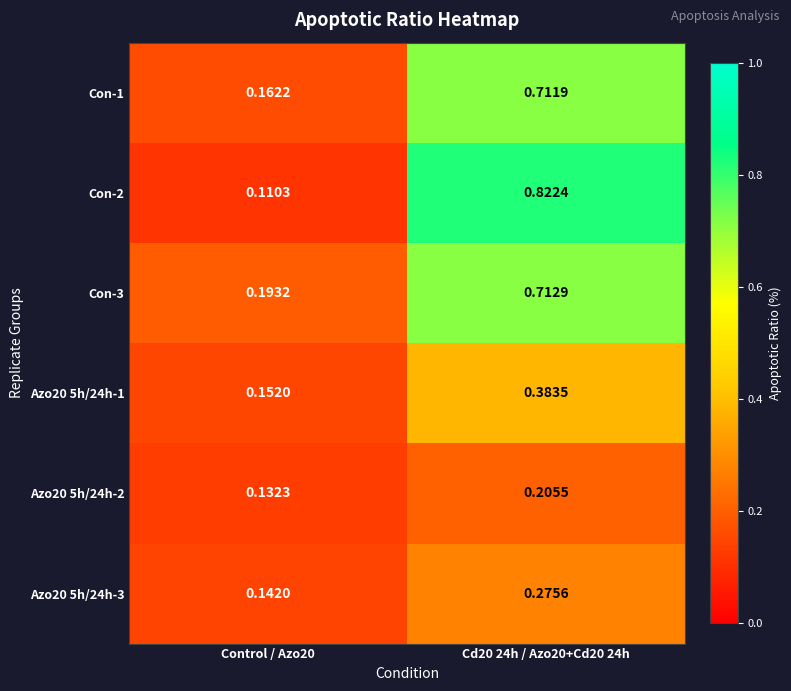

Which series changed the most between Control / Azo20 and Cd20 24h / Azo20+Cd20 24h?

Con-2